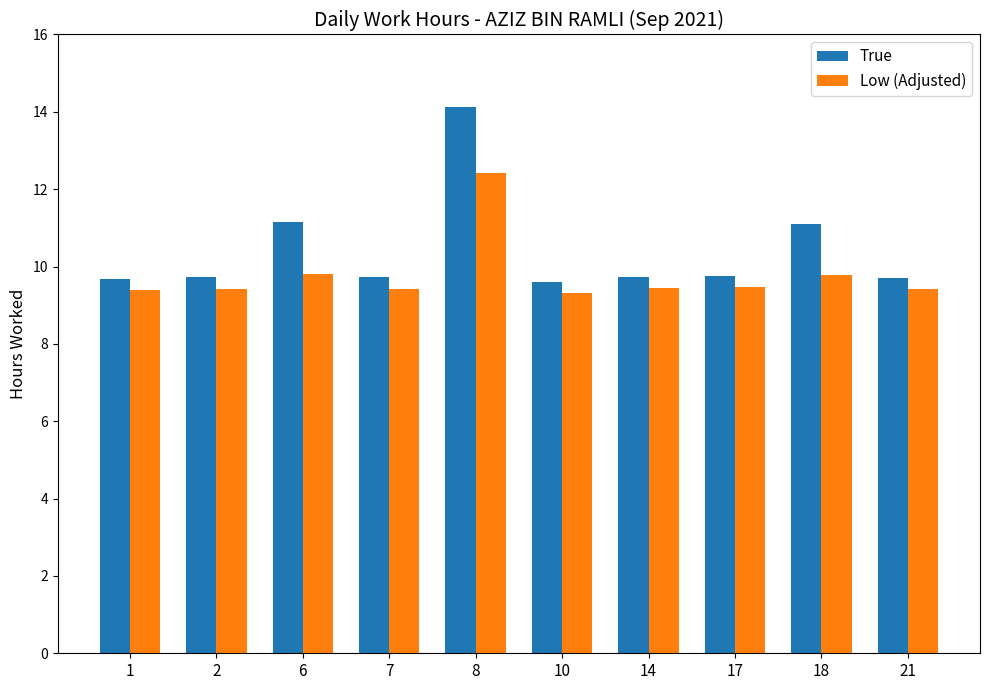

The value of True at 21 is 9.7. True or false?

True